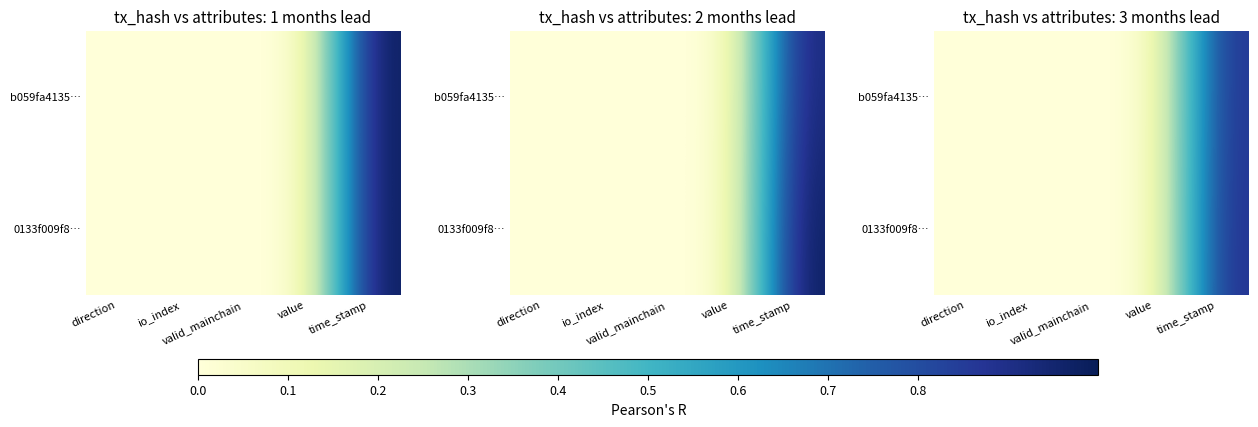

The value of b059fa4135… at value is 0.0. True or false?

False